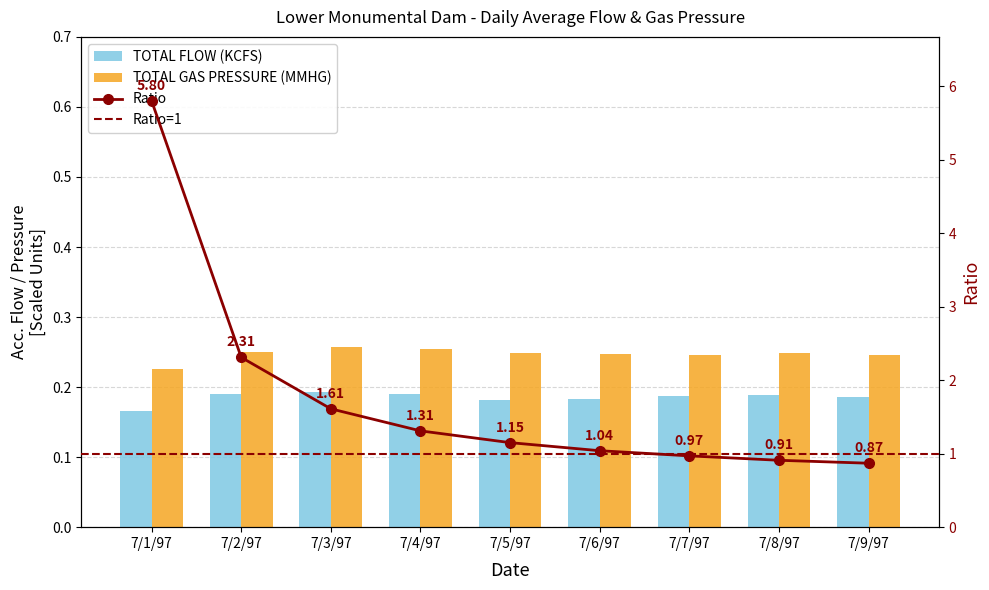

Between 7/1/97 and 7/7/97, which series saw the biggest shift?

TOTAL FLOW (KCFS)